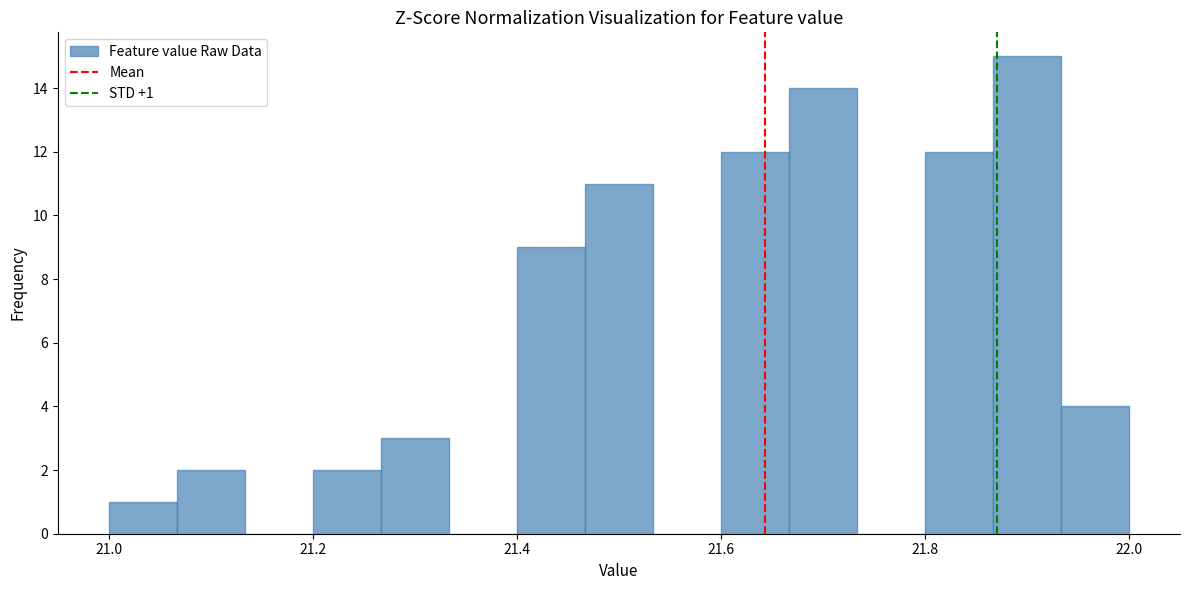

Read against the x-axis, roughly where is the centre of the tallest bar?

21.90